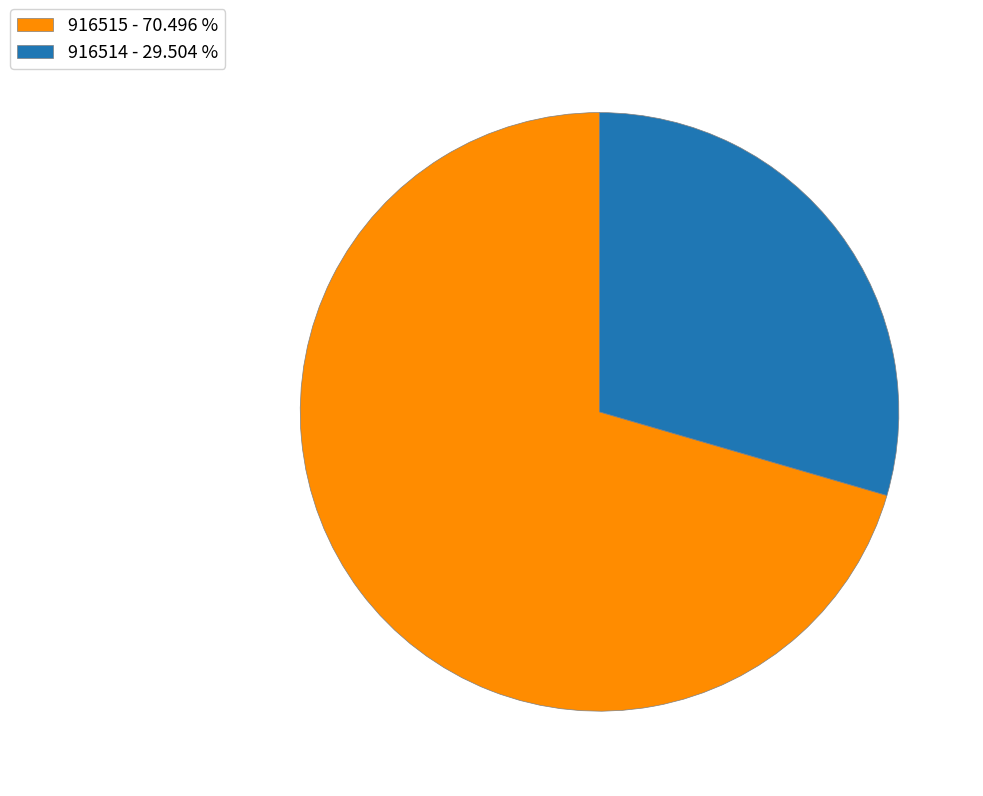

Do 916515 - 70.496 % and 916514 - 29.504 % together represent more than half of the pie?

Yes